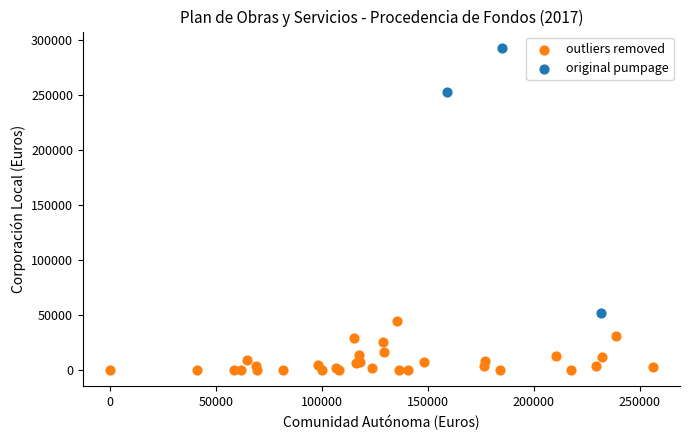

Which series reaches the minimum Y coordinate?

outliers removed